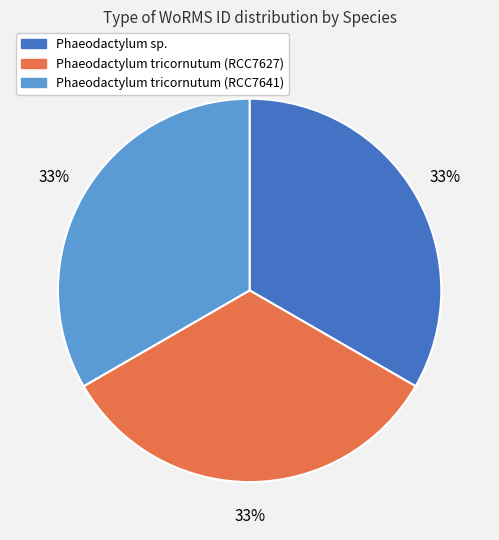

How many segments does this pie chart have?

3